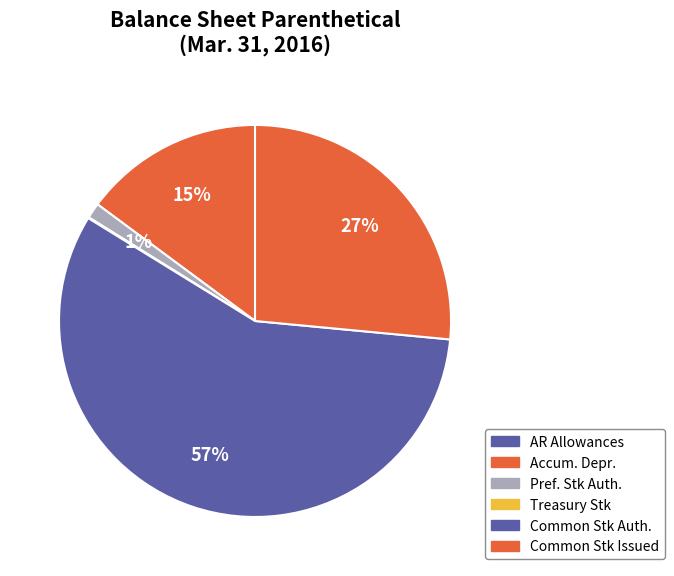

Rank the categories by value from lowest to highest.

Allowances for accounts receivable, Treasury stock shares, Preferred stock shares authorized, Accumulated depreciation and amortization, Common stock shares issued, Common stock shares authorized